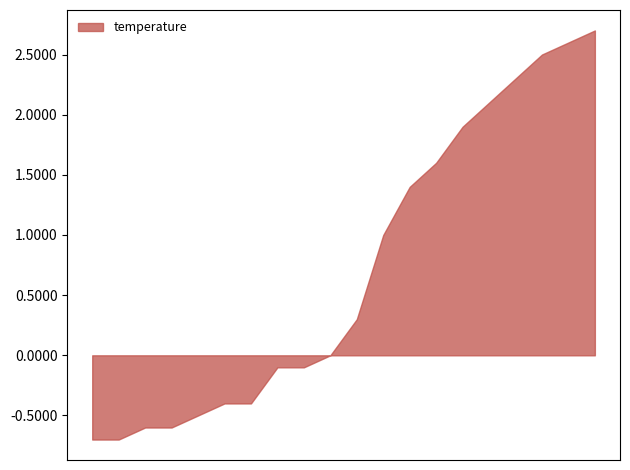

What is the difference between the maximum and minimum values?

3.4